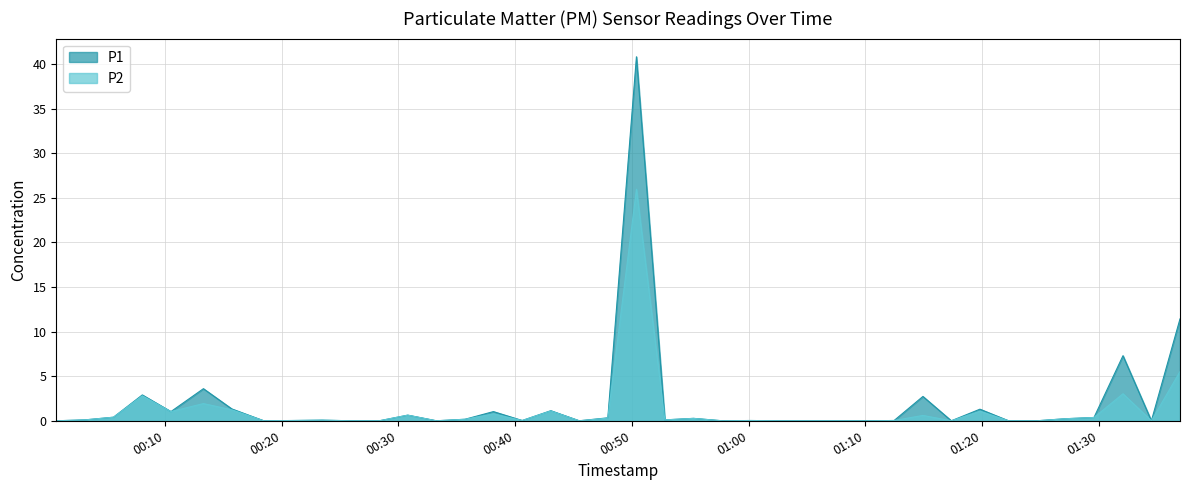

True or false: P1 and P2 cross at least once.

False